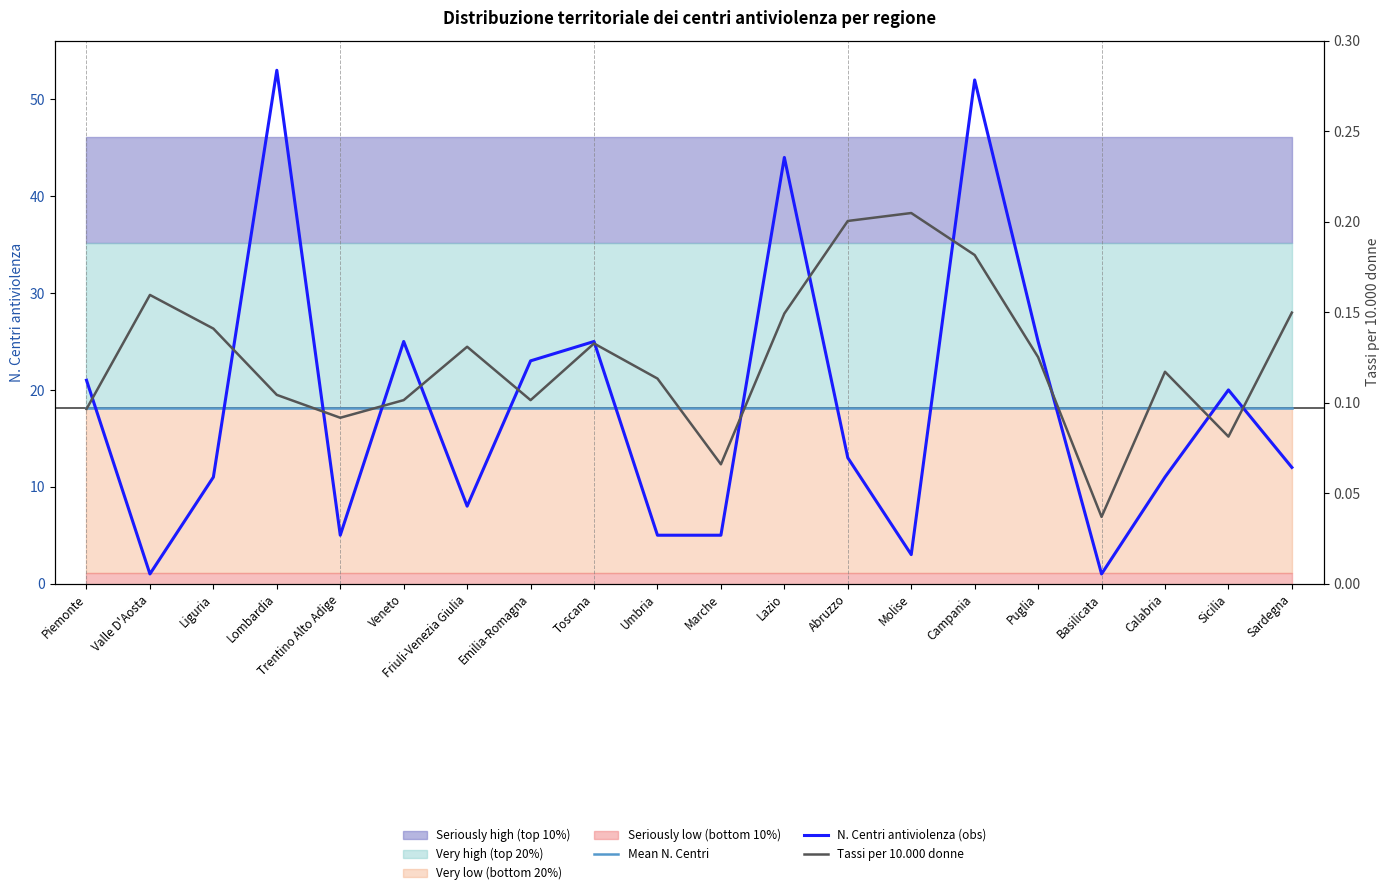

List the labels in order of N. Centri antiviolenza (obs) value, largest first.

Lombardia, Campania, Lazio, Veneto, Toscana, Puglia, Emilia-Romagna, Piemonte, Sicilia, Abruzzo, Sardegna, Liguria, Calabria, Friuli-Venezia Giulia, Trentino Alto Adige, Umbria, Marche, Molise, Valle D'Aosta, Basilicata